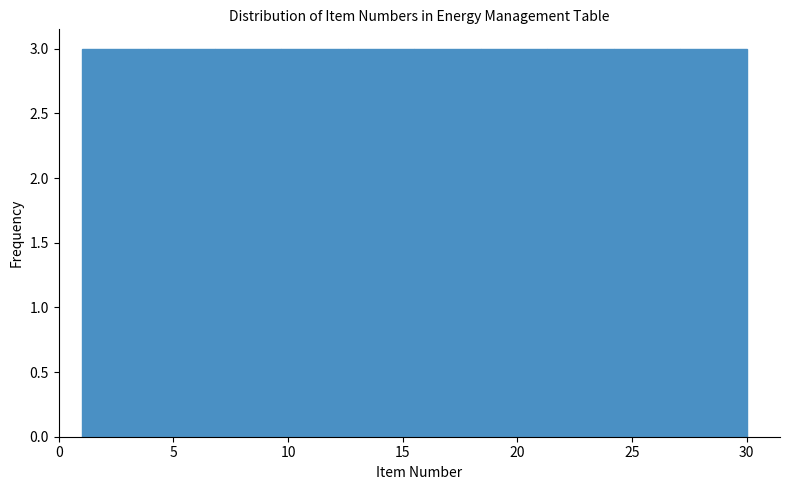

What is the height of the bar covering 6.8 to 9.7 on the x-axis? Neither the bar edges nor the heights are printed on the chart, so give them approximately, as read against the axes.

3